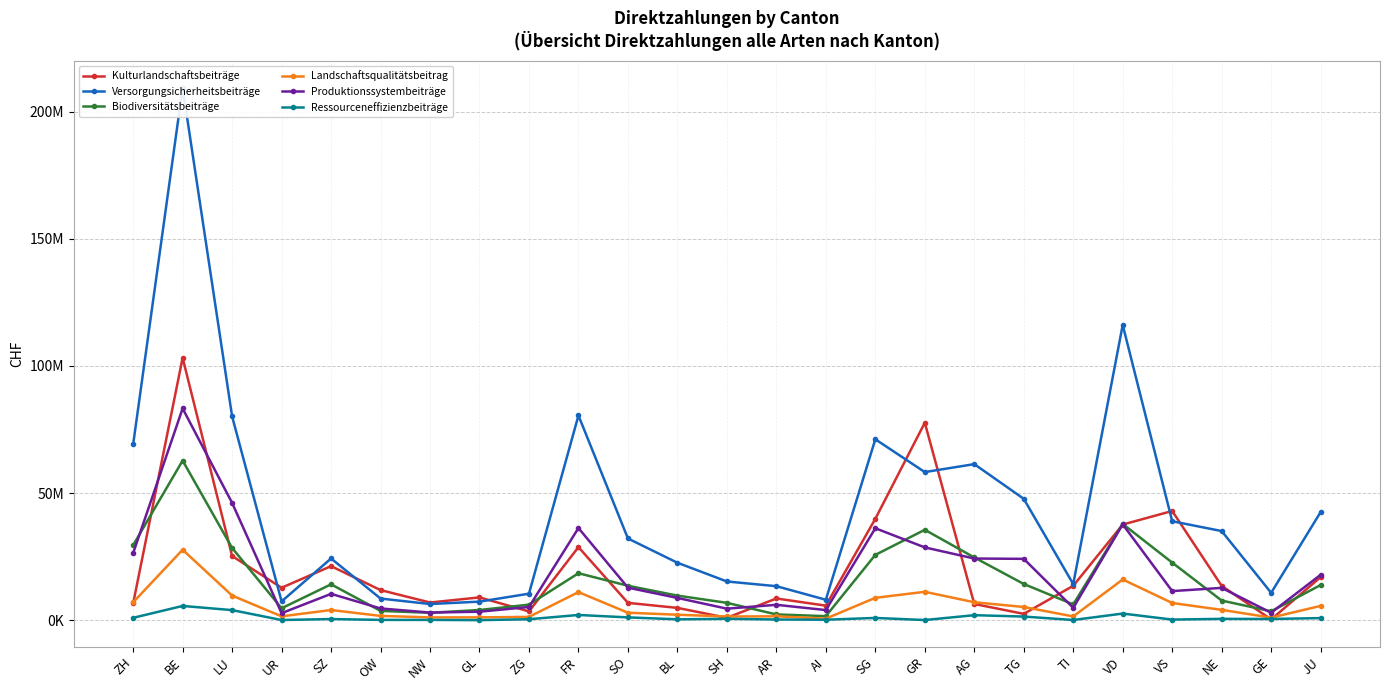

Between VS and SH, which is larger?

VS